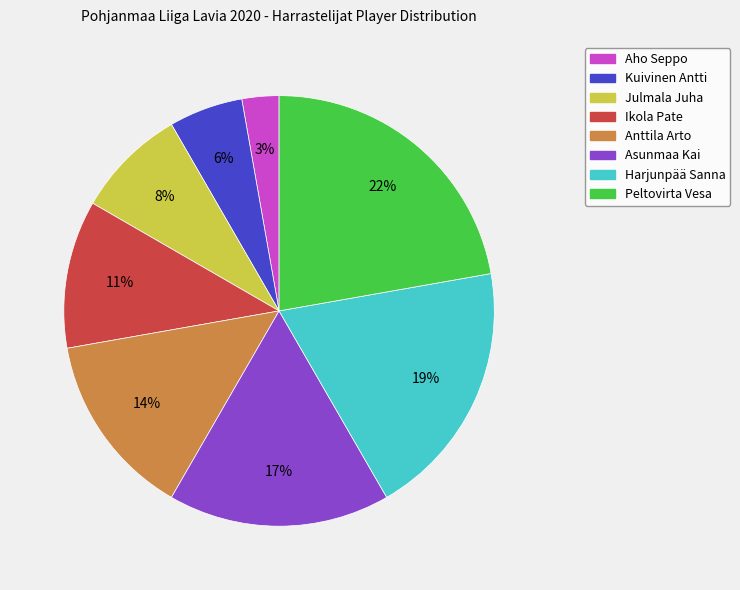

To the nearest percent, what is the difference between the largest and smallest slice percentages?

19%